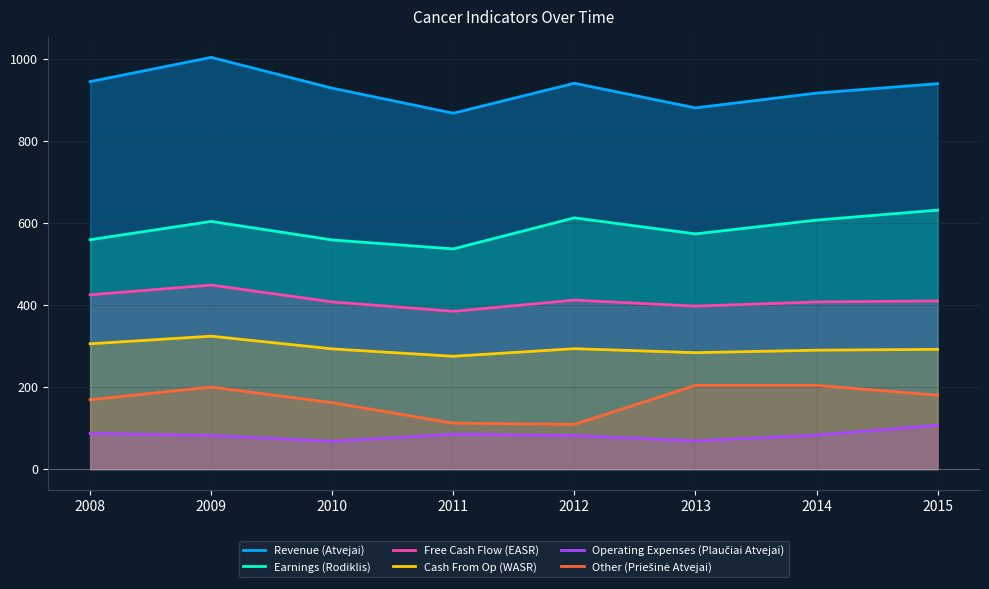

Does the chart have visible grid lines?

Yes